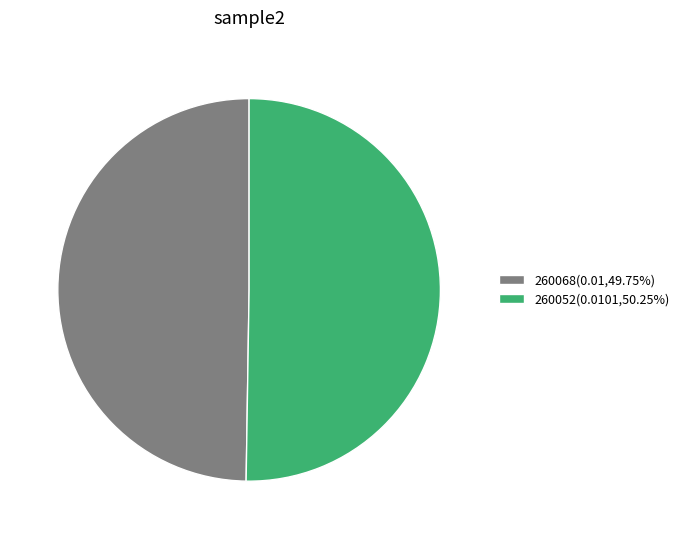

Is the sum of 260052(0.0101,50.25%) and 260068(0.01,49.75%) greater than half?

Yes